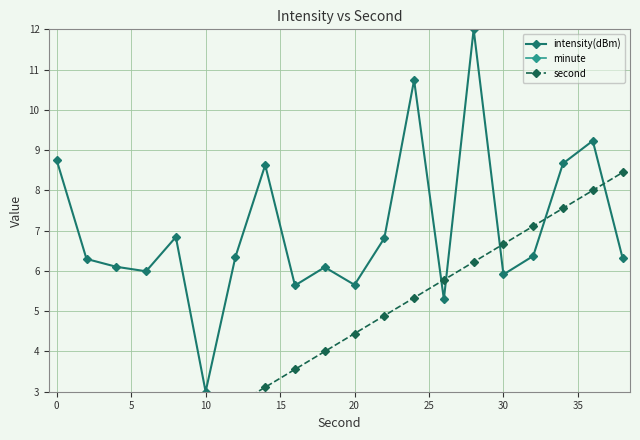

What is the lowest value of the intensity(dBm) series?

3.0